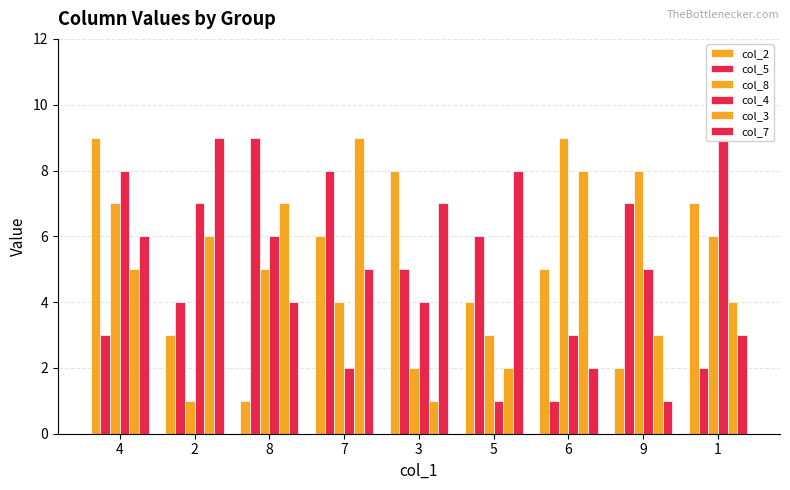

How many data points in col_8 are less than 5?

4